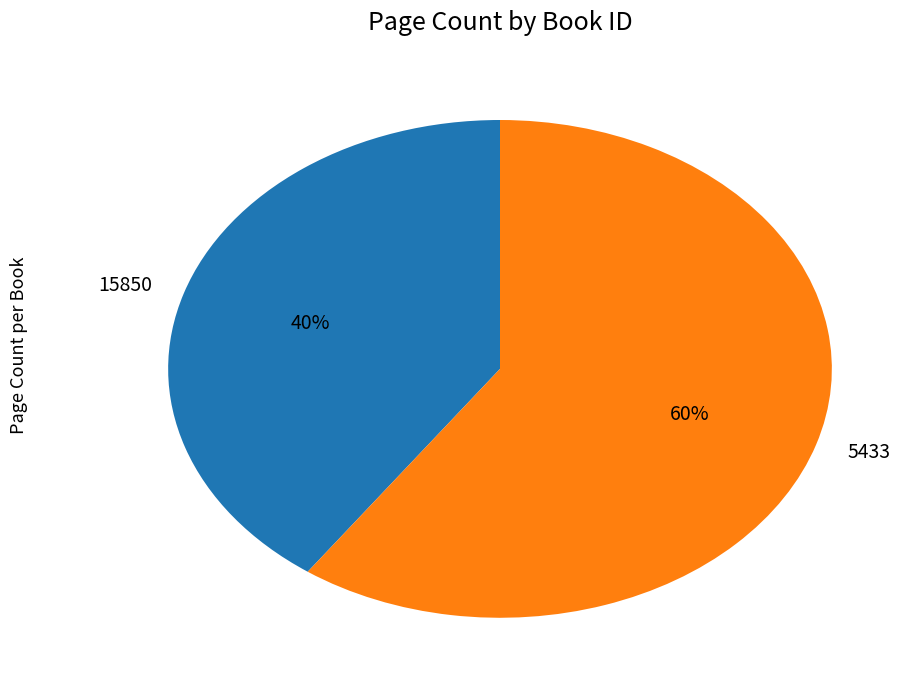

Which slice is the smallest?

15850